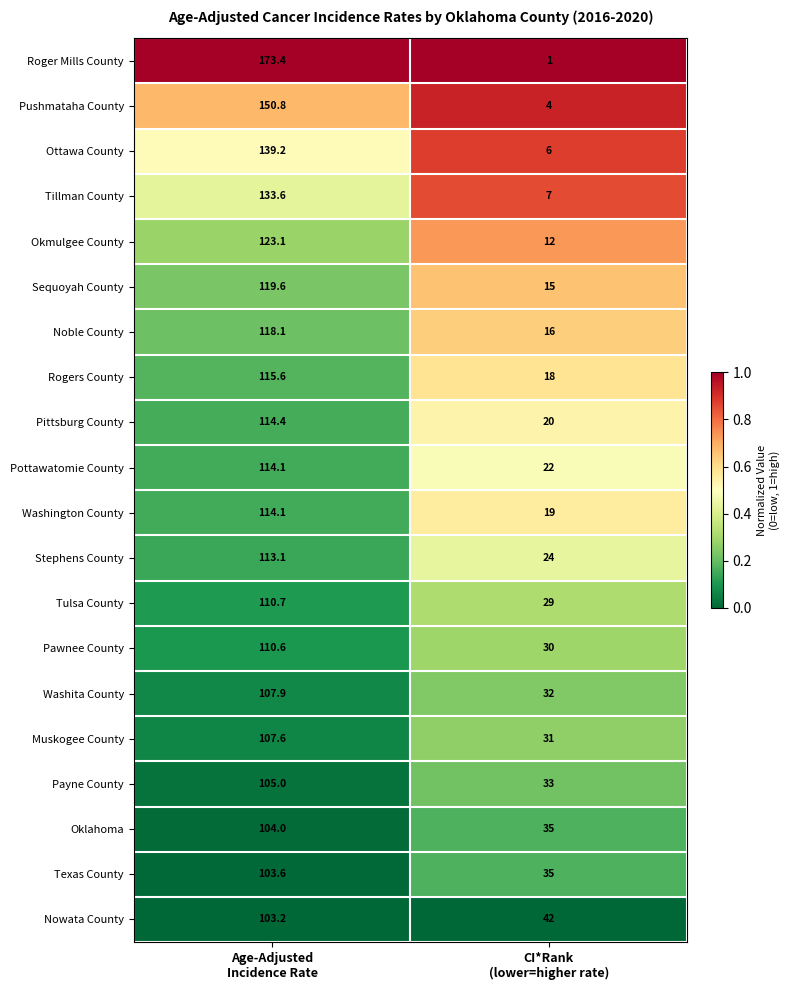

Which series has the largest total across all categories?

Roger Mills County